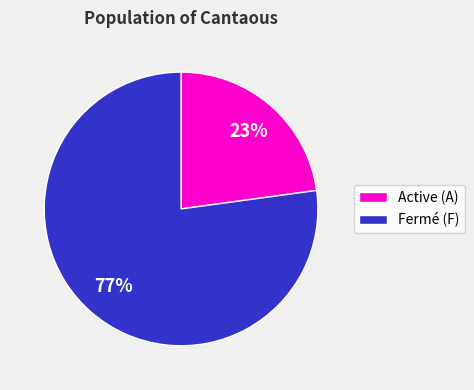

Is the sum of Fermé (F) and Active (A) greater than half?

Yes